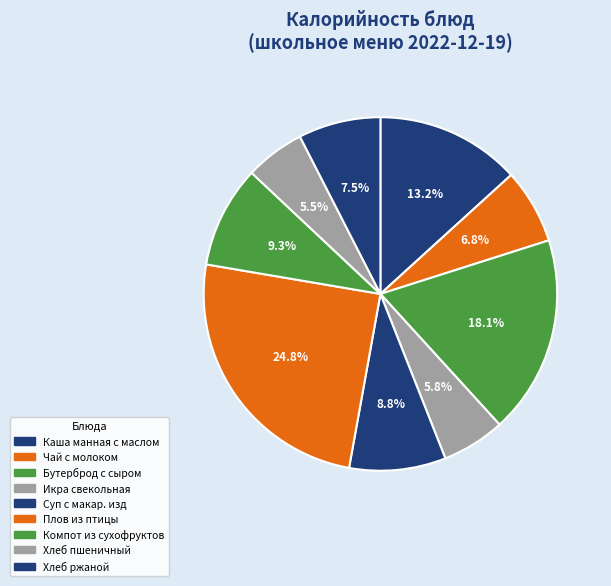

Does Хлеб ржаной account for over 50% of the chart?

No